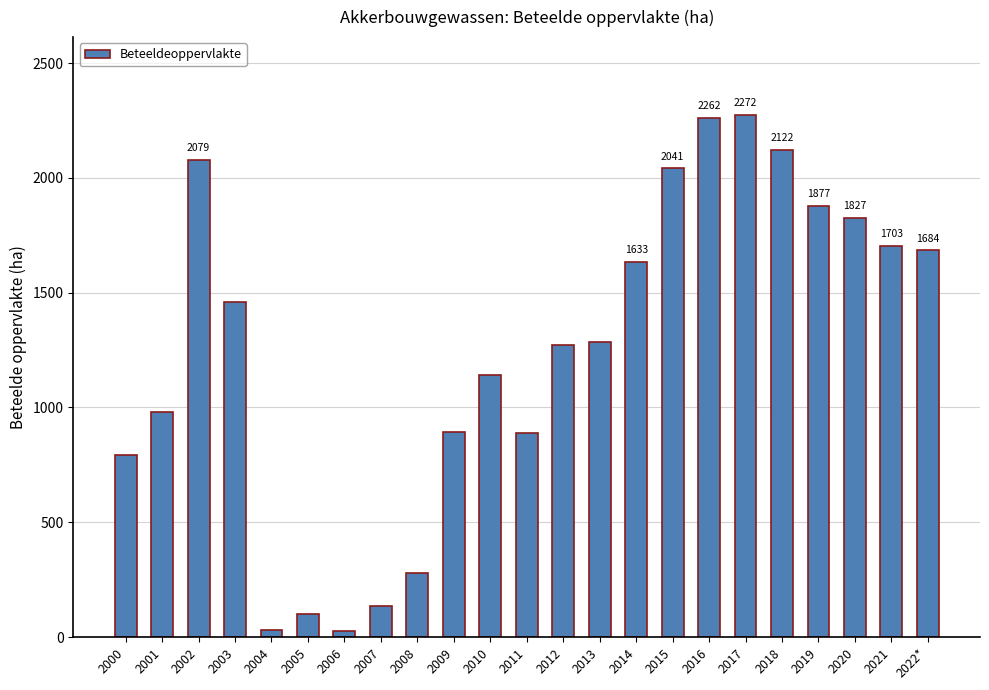

How many values are below 1284?

11